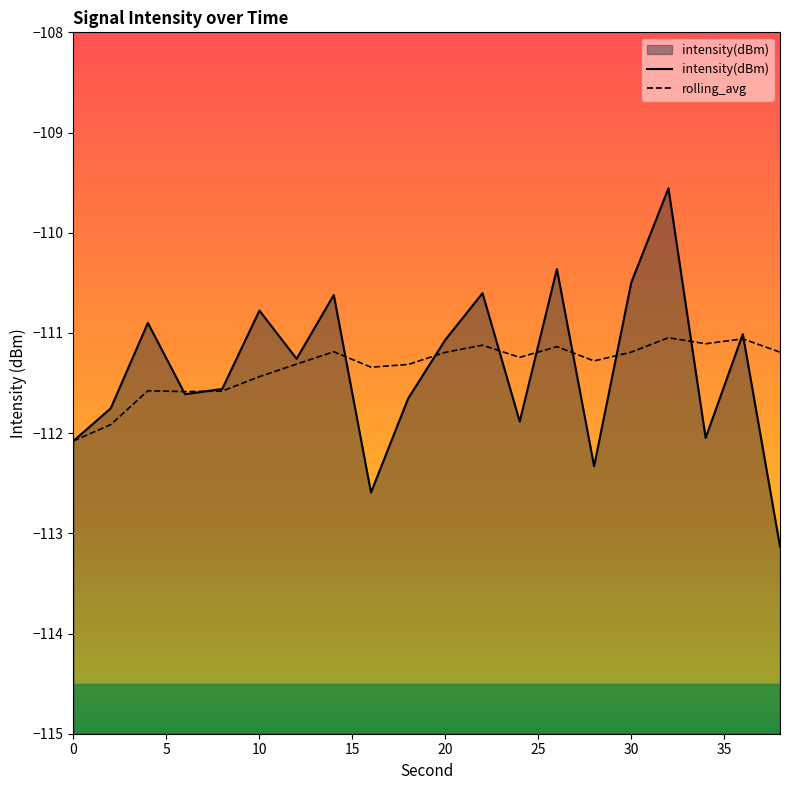

Which series changed the most between 12 and 18?

intensity(dBm)